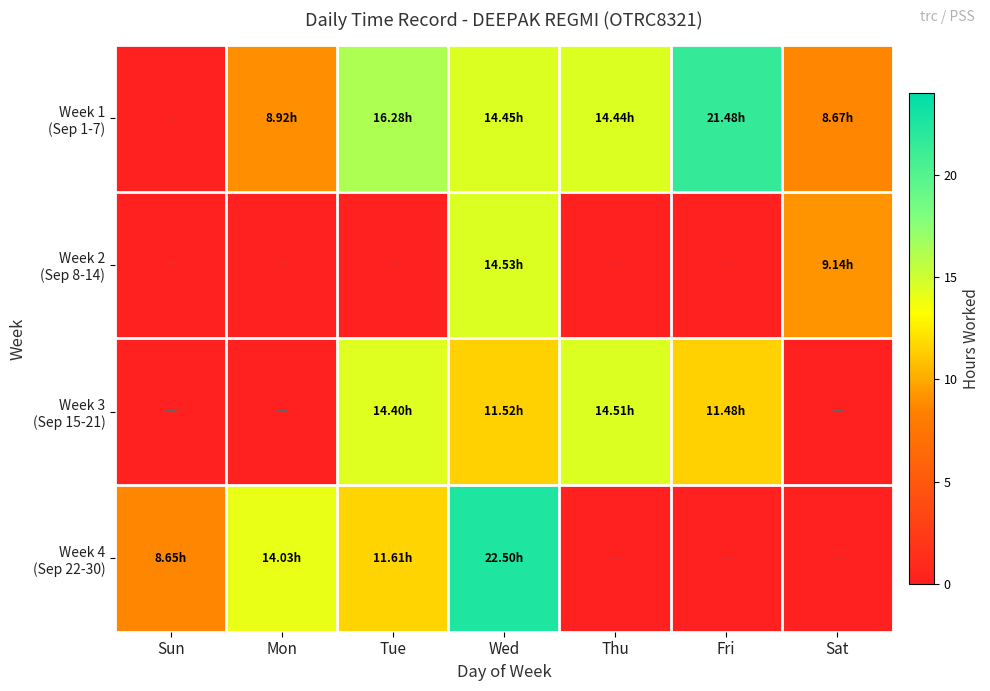

Which category has the lowest value across all series?

Sun